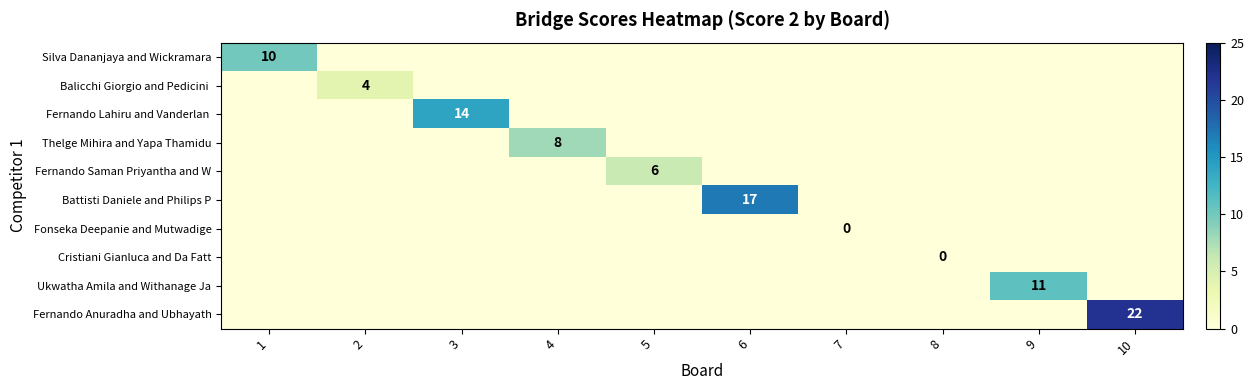

True or false: Fonseka Deepanie and Mutwadige has a value of 0 at 4.

True